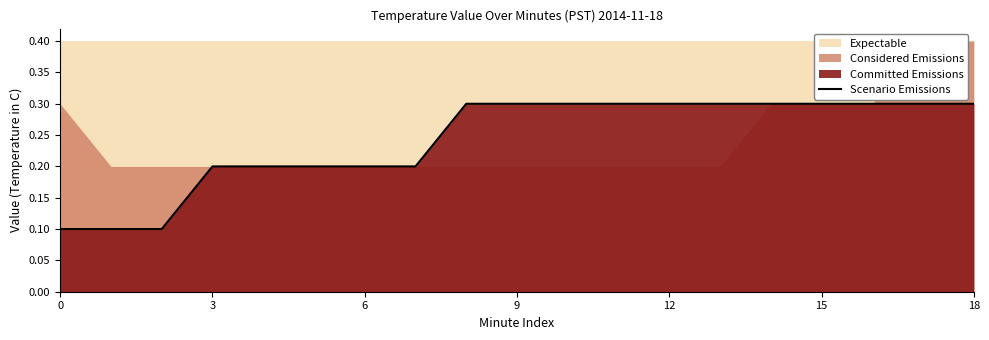

Which category has the highest value across all series?

8